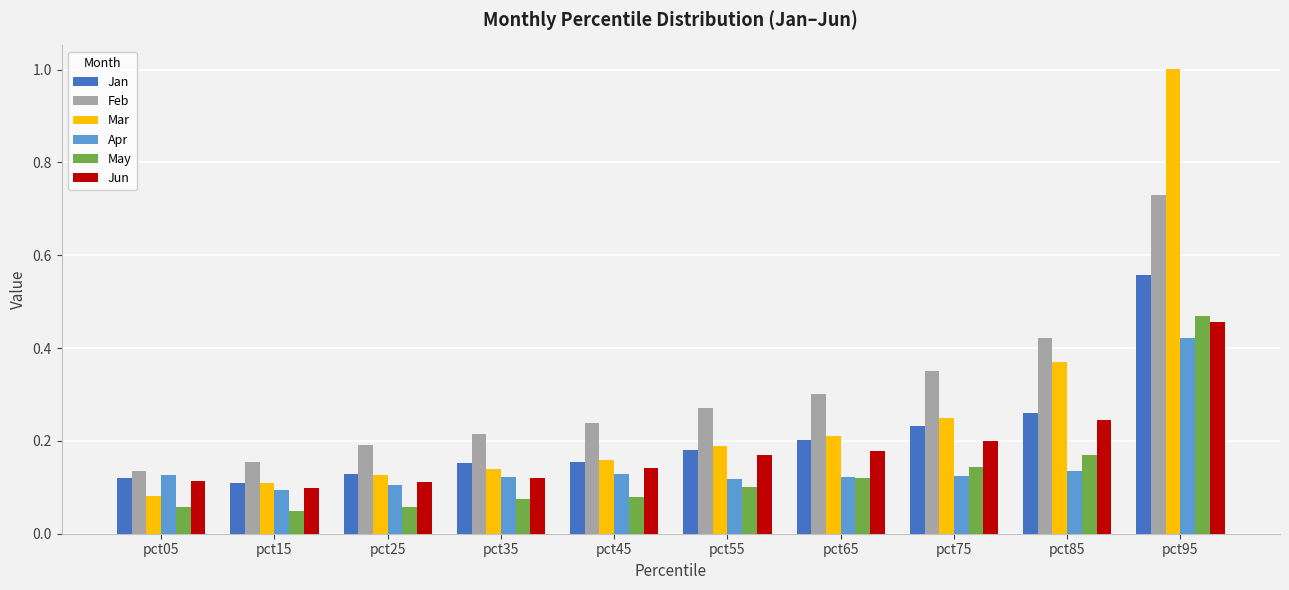

How many categories are shown in the chart?

10